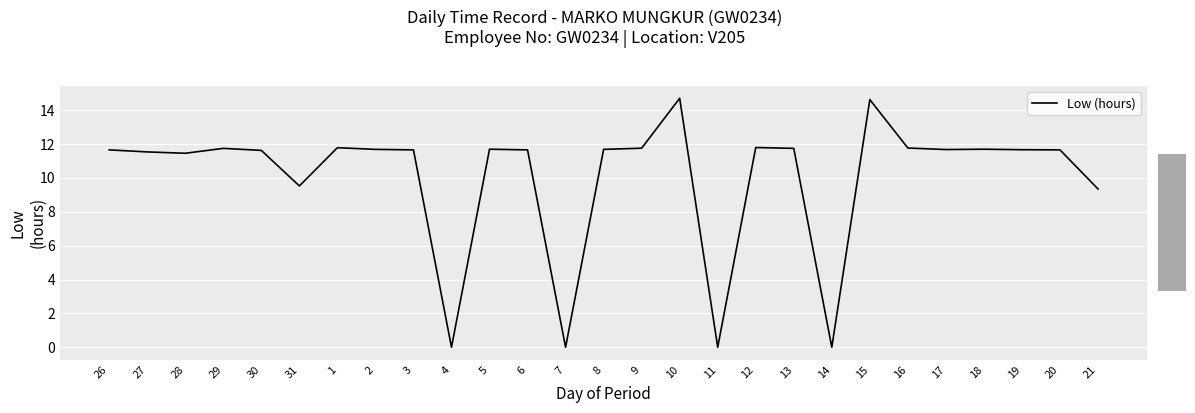

What position from the right is 16?

6